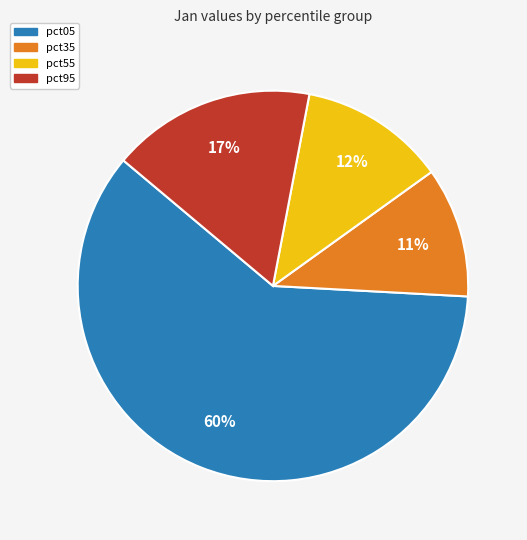

Is there a majority slice in this chart?

Yes